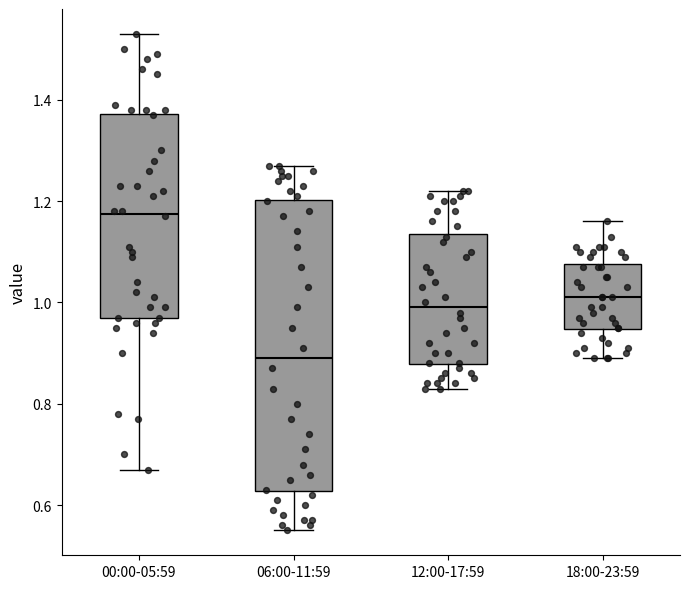

Reading left to right, transcribe this box plot: for each box, give where its median line is, the range the box spans, and where its two whiskers end, as read against the y-axis. The values are not printed on the chart, so give them approximately, as read against the axis.

00:00-05:59: median 1.18, box 0.98 to 1.38, whiskers 0.68 to 1.54
06:00-11:59: median 0.90, box 0.62 to 1.20, whiskers 0.56 to 1.28
12:00-17:59: median 1.00, box 0.88 to 1.14, whiskers 0.84 to 1.22
18:00-23:59: median 1.02, box 0.94 to 1.08, whiskers 0.90 to 1.16